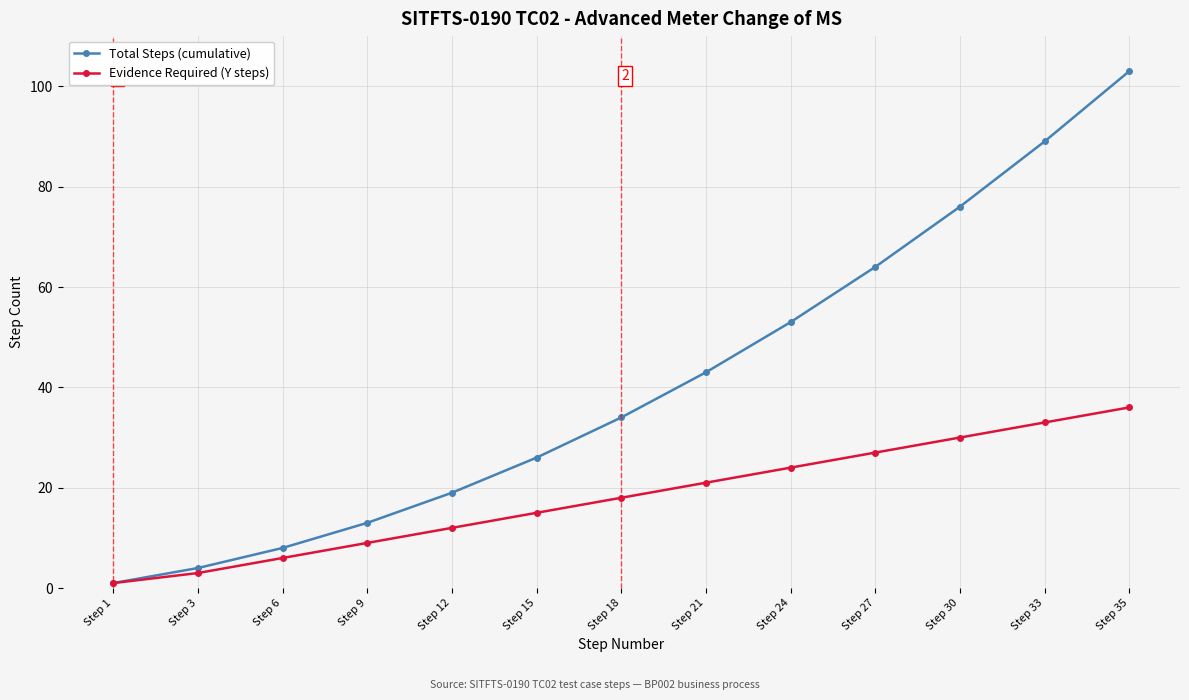

What are all the series names shown in the legend?

Total Steps (cumulative), Evidence Required (Y steps)